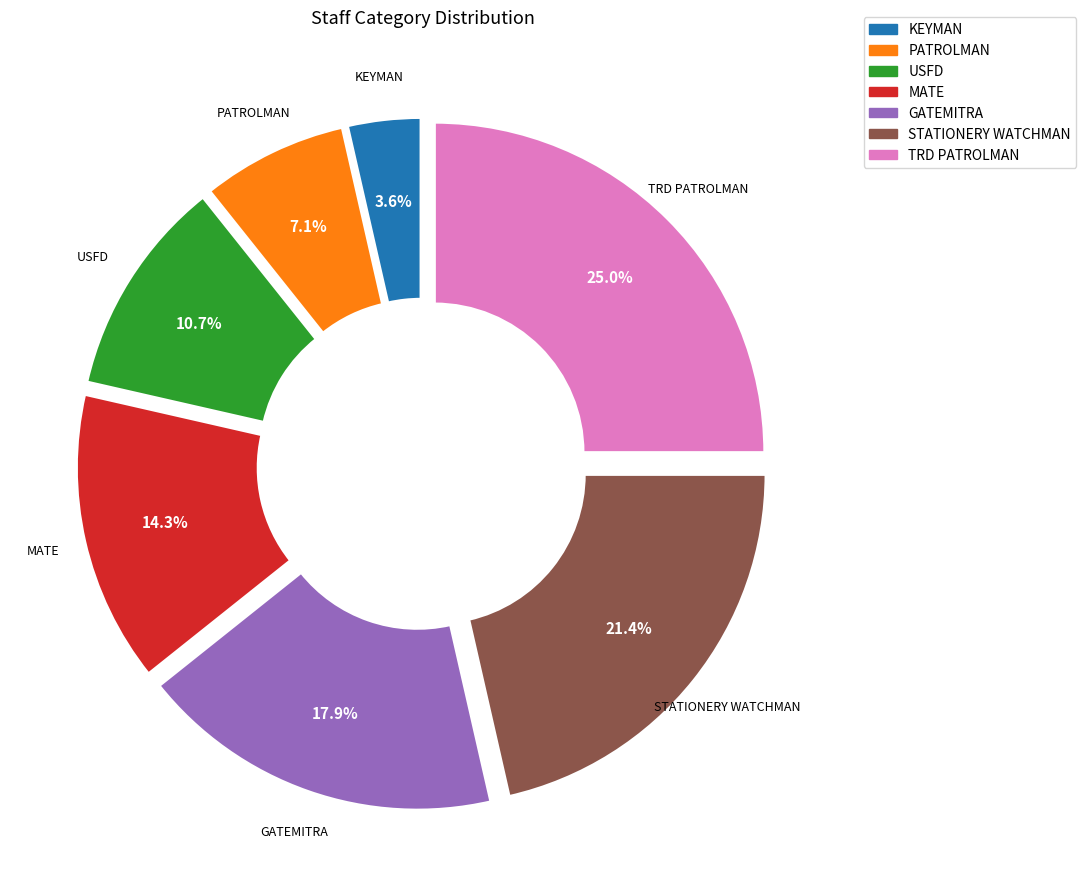

What percentage is the STATIONERY WATCHMAN slice, to the nearest percent?

21%